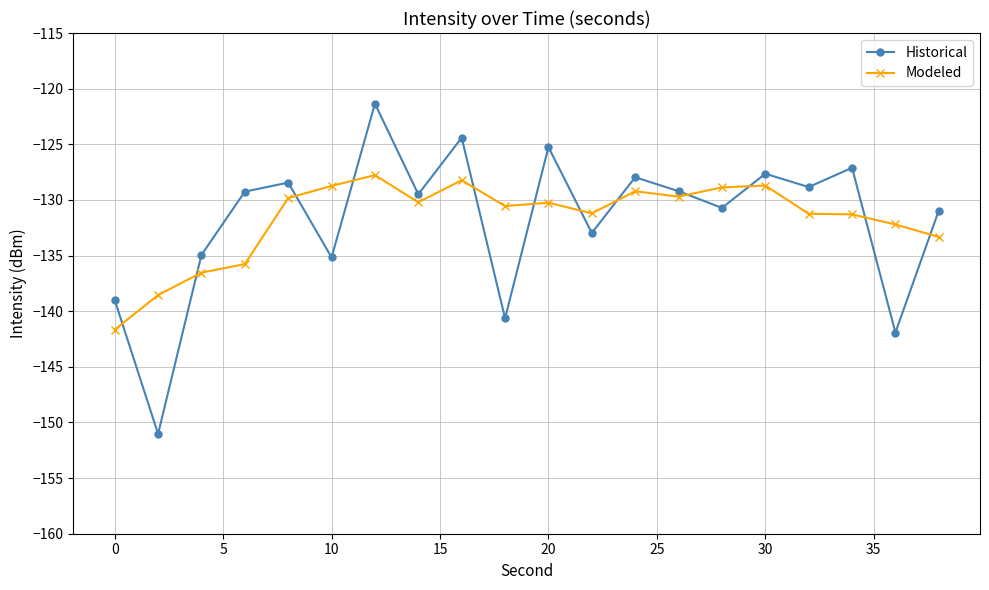

Which series has the widest spread of values?

Historical